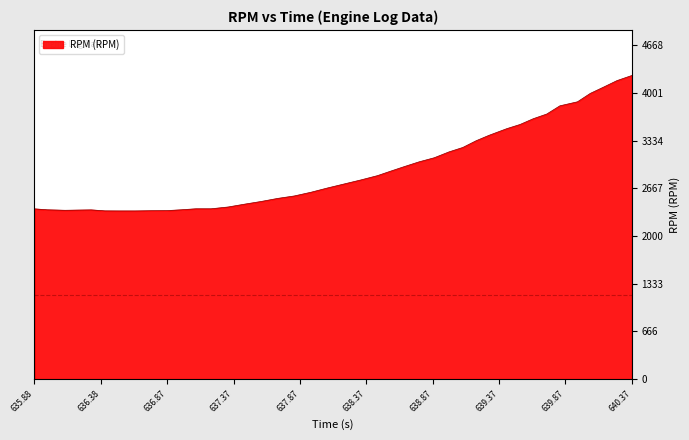

What is the difference between the maximum and minimum values?

1893